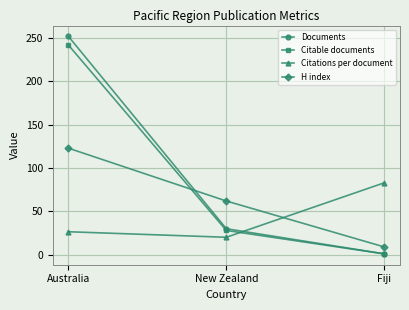

List the labels in order of Documents value, smallest first.

Fiji, New Zealand, Australia